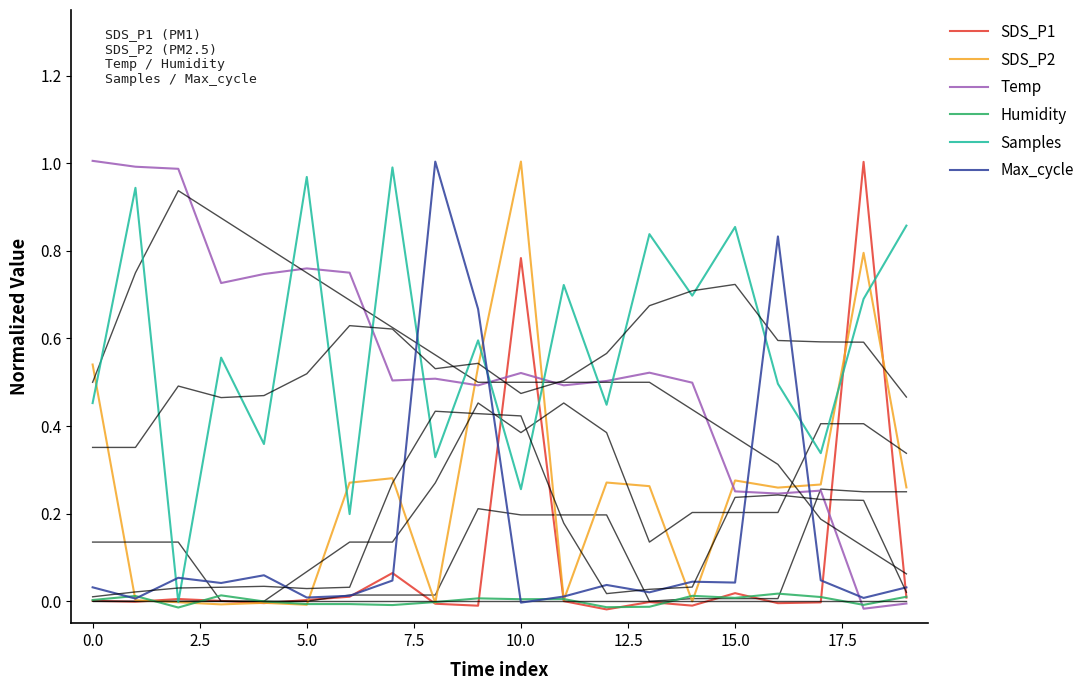

What is the difference between the highest and lowest values at 15?

0.8